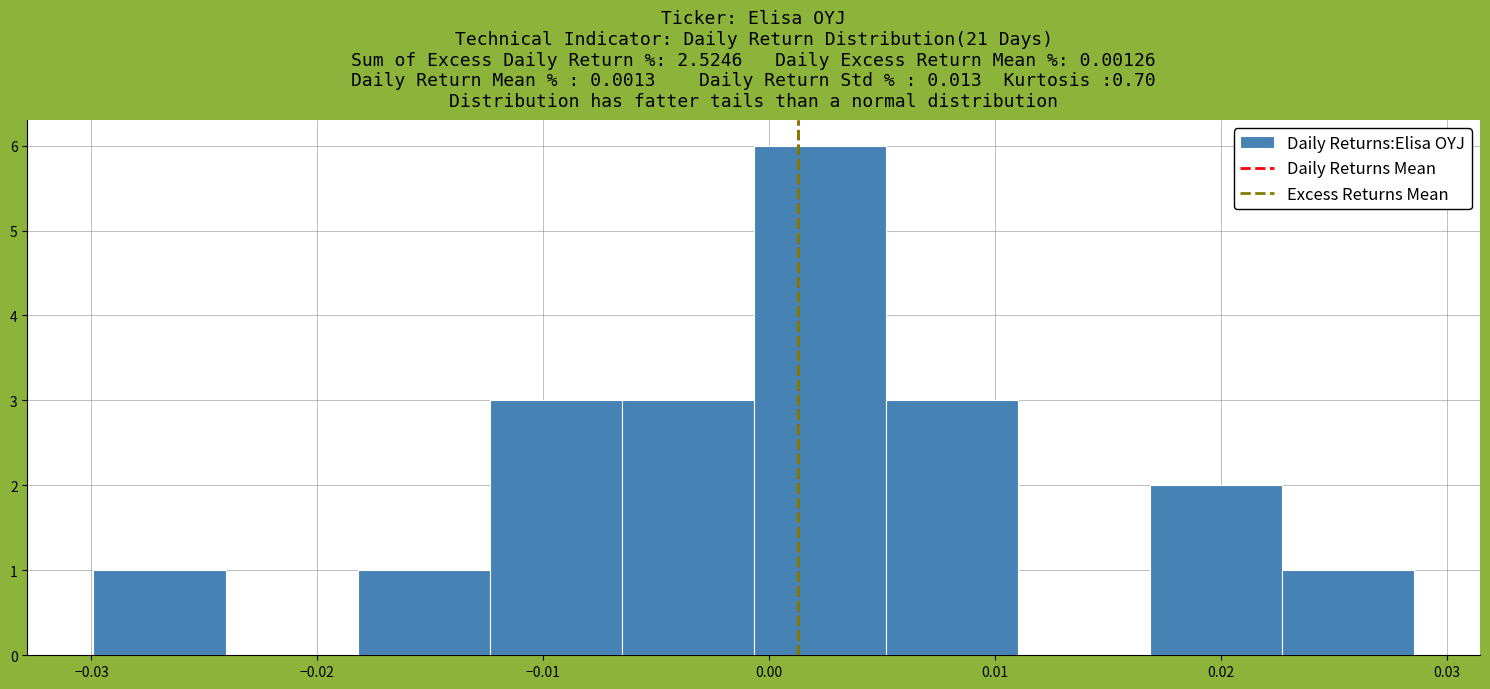

Reading left to right, list every bar in this chart as the range it spans on the x-axis followed by its height. Neither the bar edges nor the heights are printed on the chart, so give them approximately, as read against the axes.

-0.030 to -0.024: 1
-0.024 to -0.018: 0
-0.018 to -0.012: 1
-0.012 to -0.007: 3
-0.007 to -0.001: 3
-0.001 to 0.005: 6
0.005 to 0.011: 3
0.011 to 0.017: 0
0.017 to 0.023: 2
0.023 to 0.029: 1